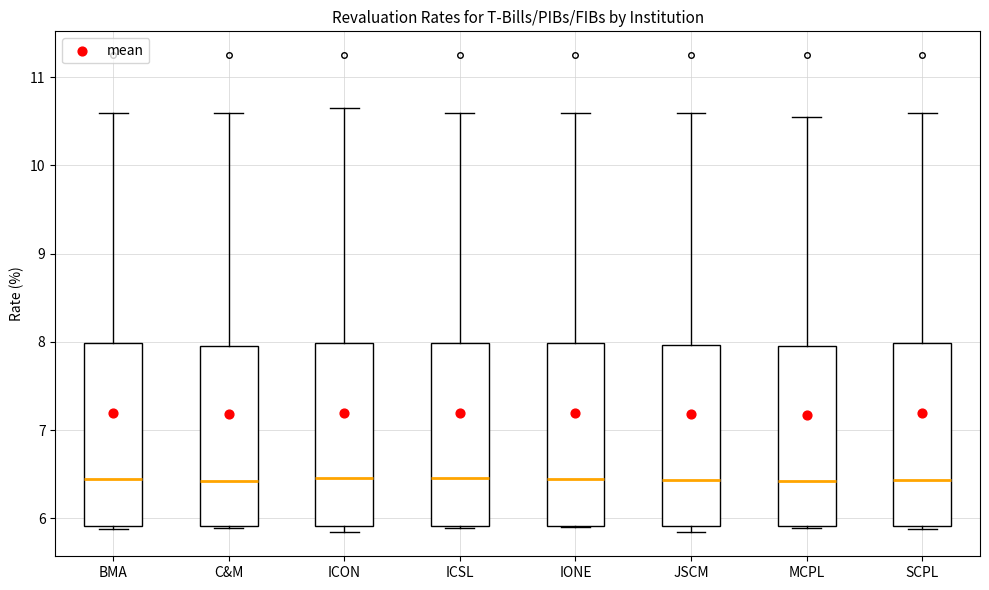

Reading left to right, transcribe this box plot: for each box, give where its median line is, the range the box spans, and where its two whiskers end, as read against the y-axis. The values are not printed on the chart, so give them approximately, as read against the axis.

BMA: median 6.4, box 5.9 to 8.0, whiskers 5.9 (just below the box's lower edge) to 10.6
C&M: median 6.4, box 5.9 to 8.0, whiskers 5.9 to 10.6
ICON: median 6.5, box 5.9 to 8.0, whiskers 5.9 (just below the box's lower edge) to 10.7
ICSL: median 6.5, box 5.9 to 8.0, whiskers 5.9 to 10.6
IONE: median 6.5, box 5.9 to 8.0, whiskers 5.9 to 10.6
JSCM: median 6.4, box 5.9 to 8.0, whiskers 5.8 to 10.6
MCPL: median 6.4, box 5.9 to 8.0, whiskers 5.9 to 10.6
SCPL: median 6.4, box 5.9 to 8.0, whiskers 5.9 (just below the box's lower edge) to 10.6